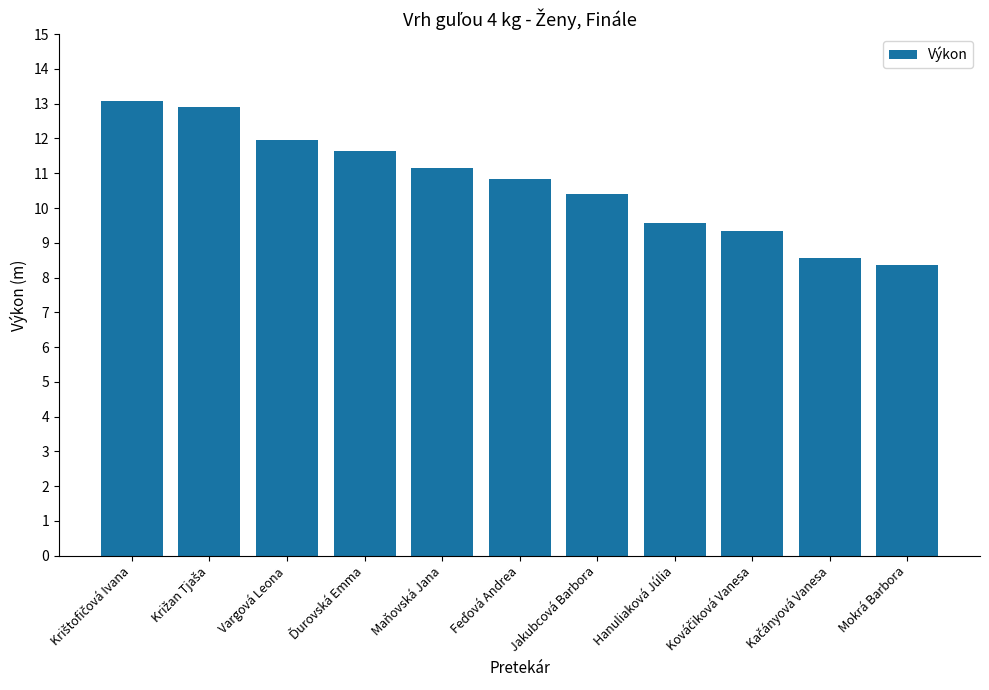

What is the value of the 1st bar from the left?

13.1